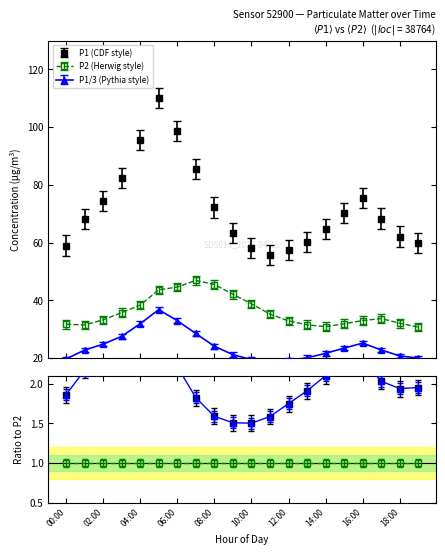

What is the difference between the maximum and minimum values in the P1 series?

54.4